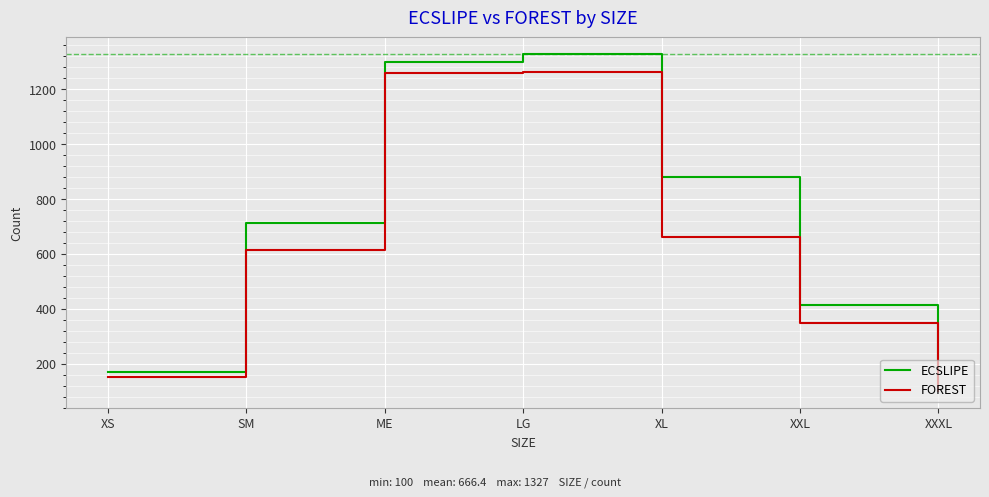

Which series has the largest total across all categories?

ECSLIPE